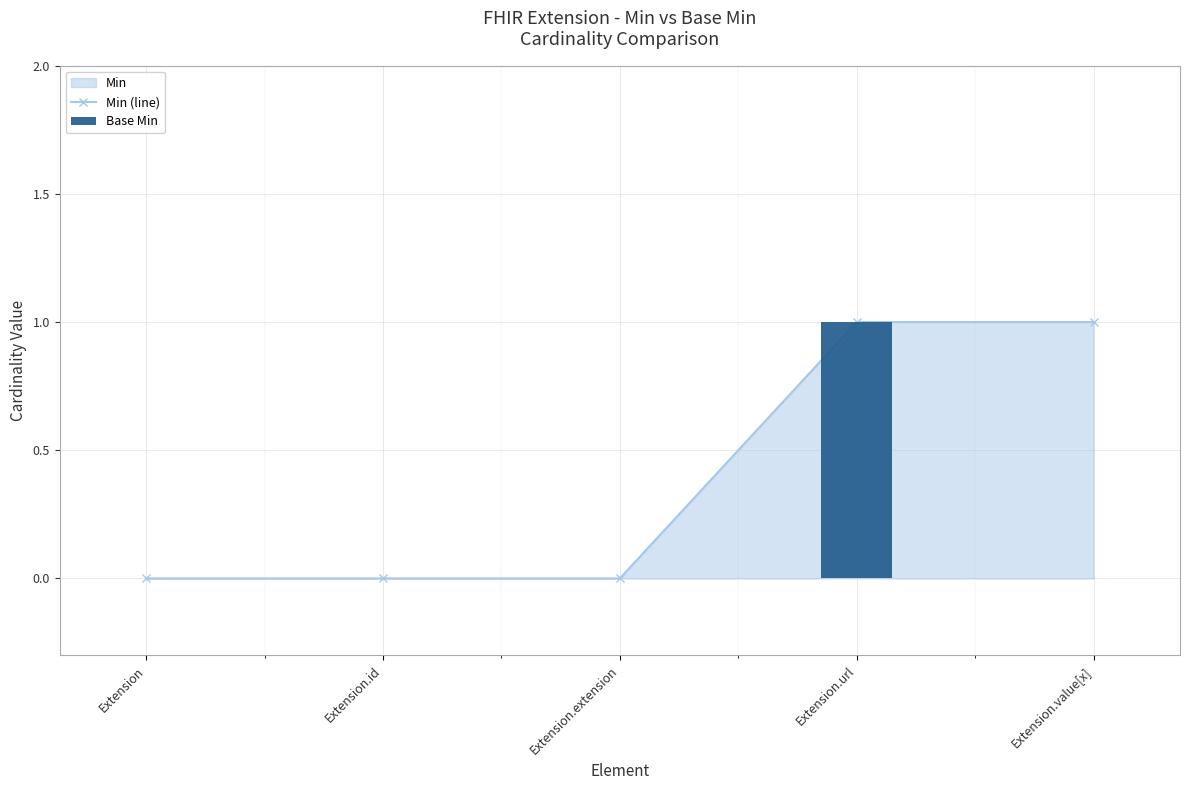

Are the bars grouped side by side (vs. stacked)?

Yes